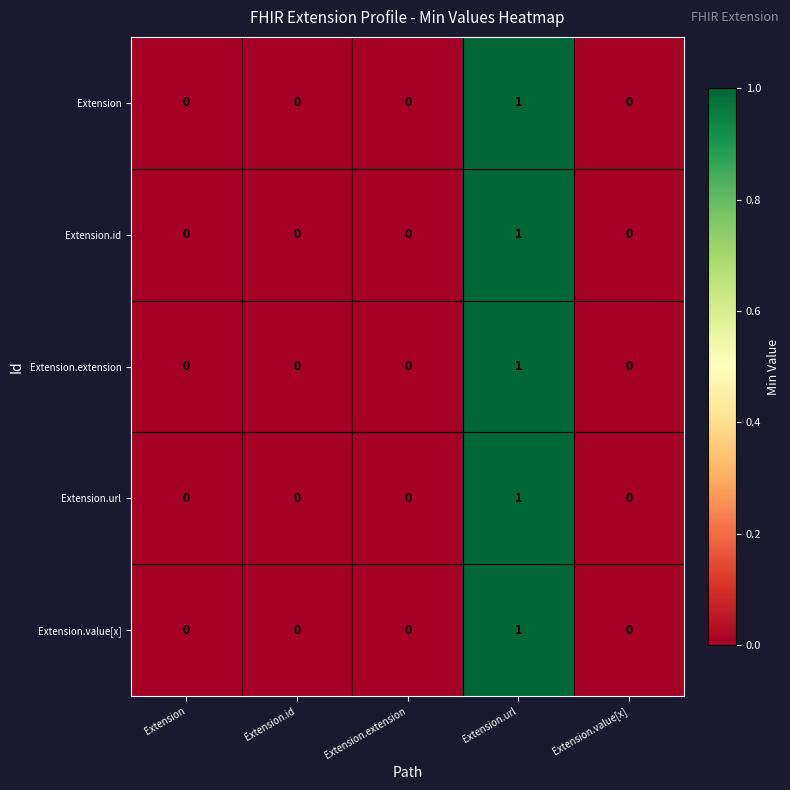

Count the Extension.extension values in the range 0 to 1.

5